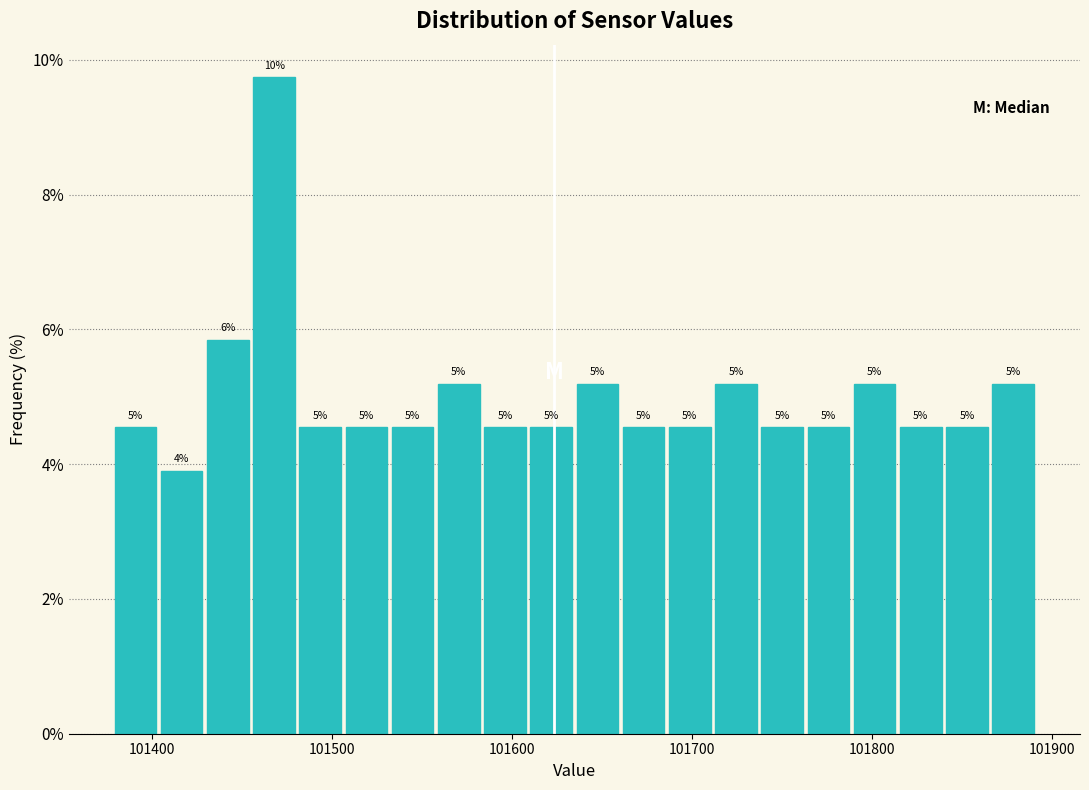

Read against the x-axis, roughly where is the centre of the tallest bar?

101470